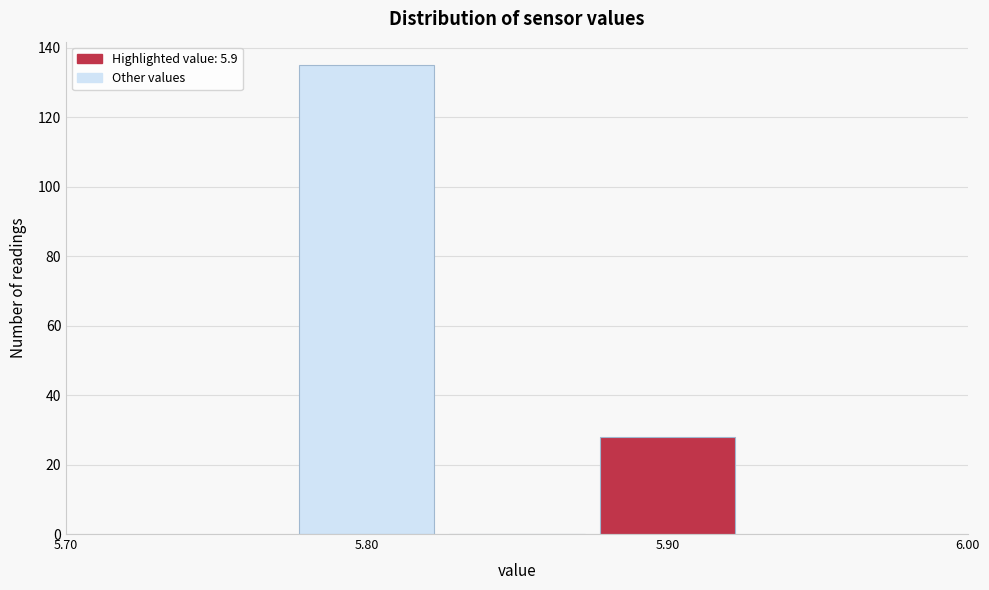

Over which range of the x-axis is the bar tallest?

5.775 to 5.825